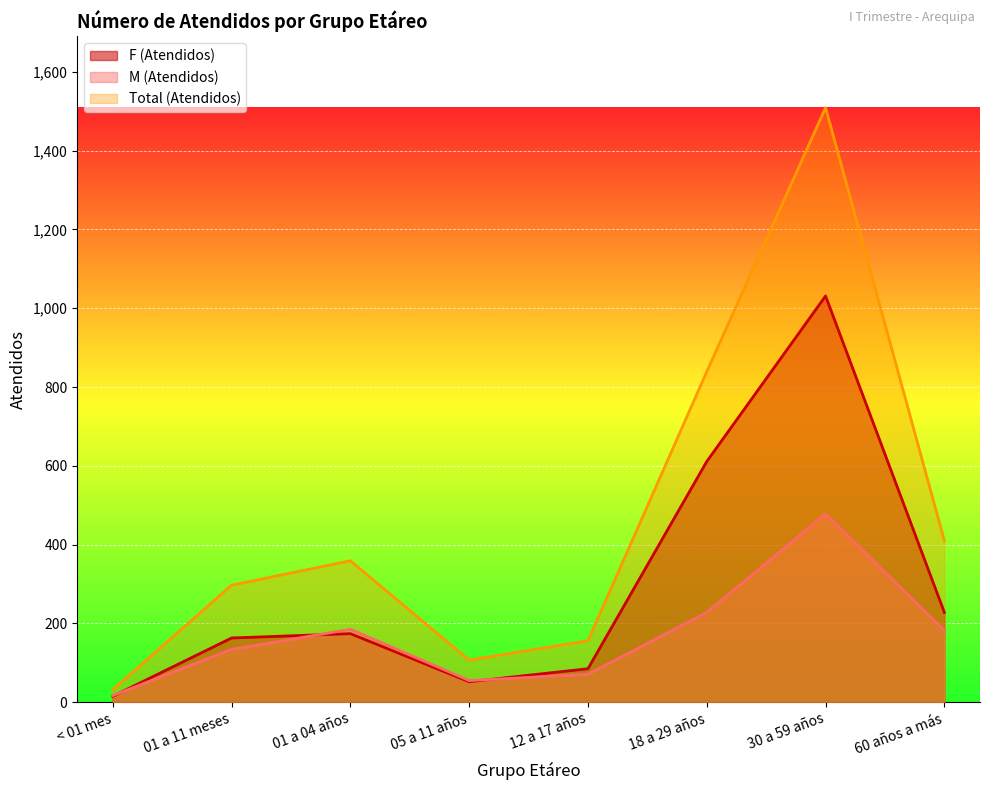

What value does the F (Atendidos) series have at 18 a 29 años?

611